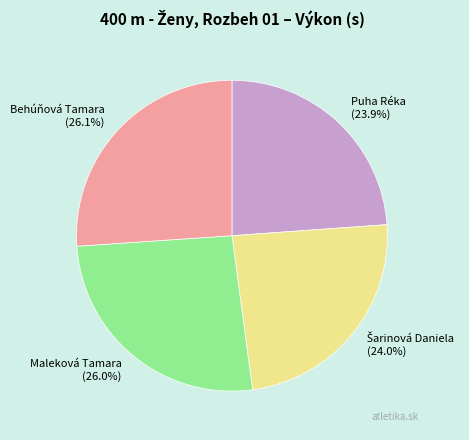

What percentage is the Behúňová Tamara slice, to the nearest percent?

26%